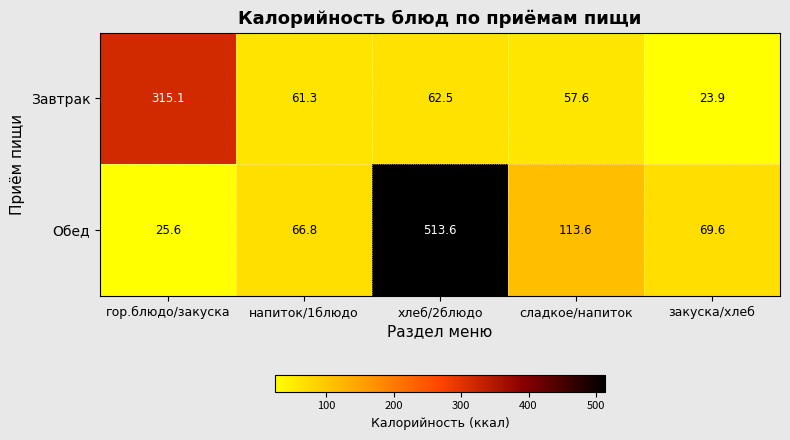

Reading right to left, extract all data points from this chart.

Завтрак: закуска/хлеб=23.9	сладкое/напиток=57.6	хлеб/2блюдо=62.5	напиток/1блюдо=61.3	гор.блюдо/закуска=315.1
Обед: закуска/хлеб=69.6	сладкое/напиток=113.6	хлеб/2блюдо=513.6	напиток/1блюдо=66.8	гор.блюдо/закуска=25.6